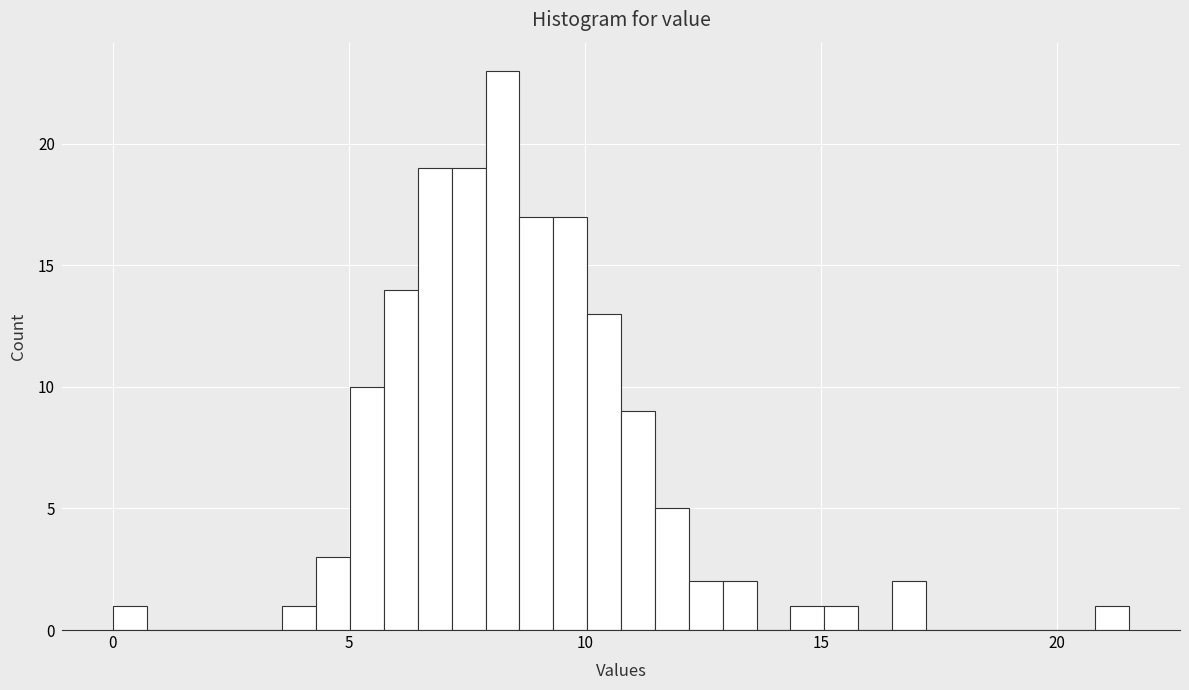

Read against the x-axis, roughly where is the centre of the tallest bar?

8.5